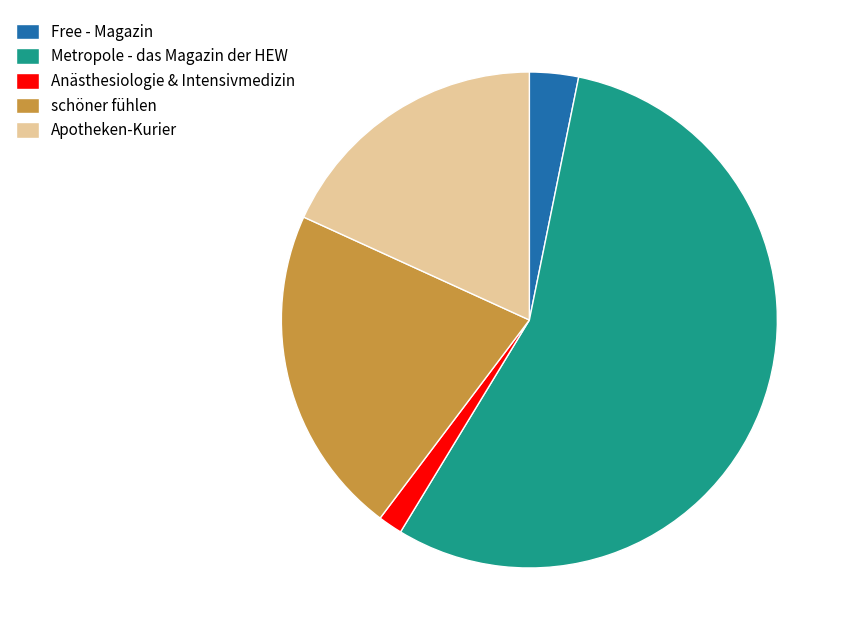

Is the sum of Apotheken-Kurier and Free - Magazin greater than half?

No